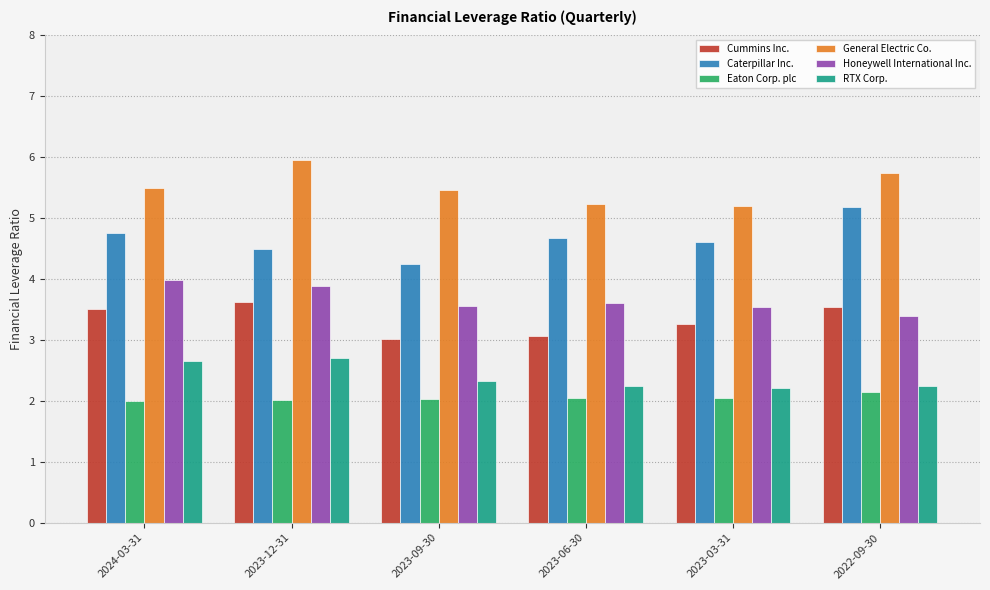

What is the difference between the highest and lowest values at 2023-12-31?

3.9